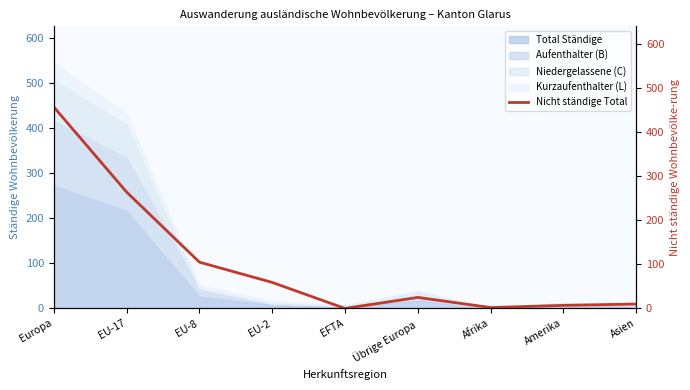

Where does the data first go above 25?

Europa